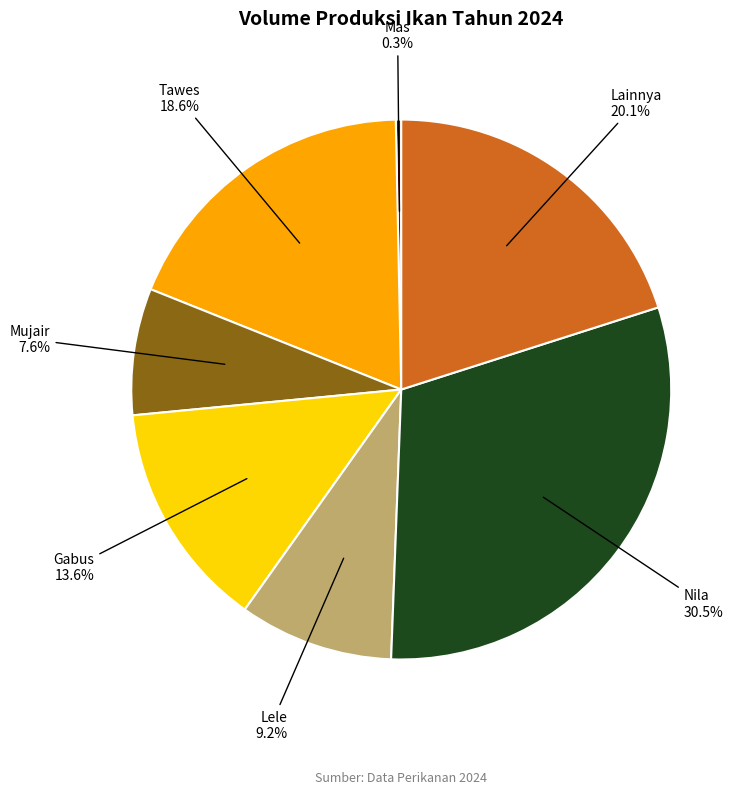

Is there a majority slice in this chart?

No